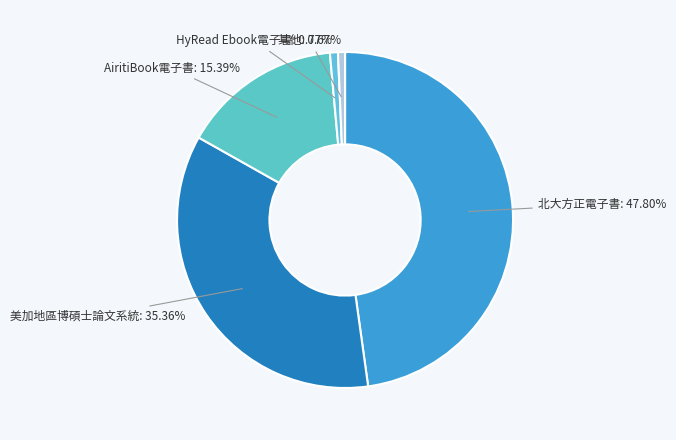

What is the smallest slice in the pie chart?

科學人